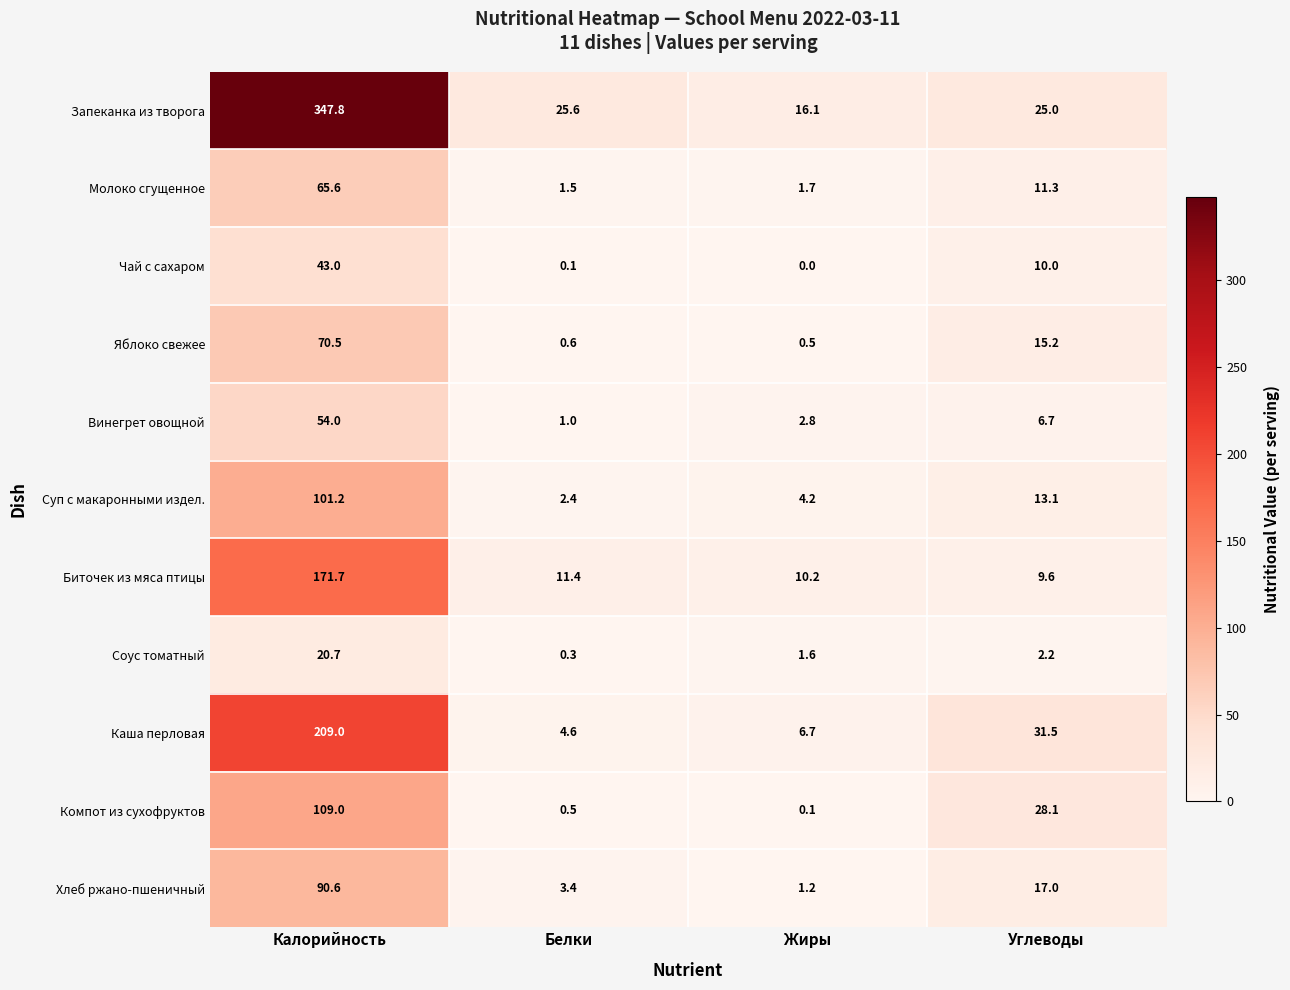

How many values in the Чай с сахаром series are below 10?

2